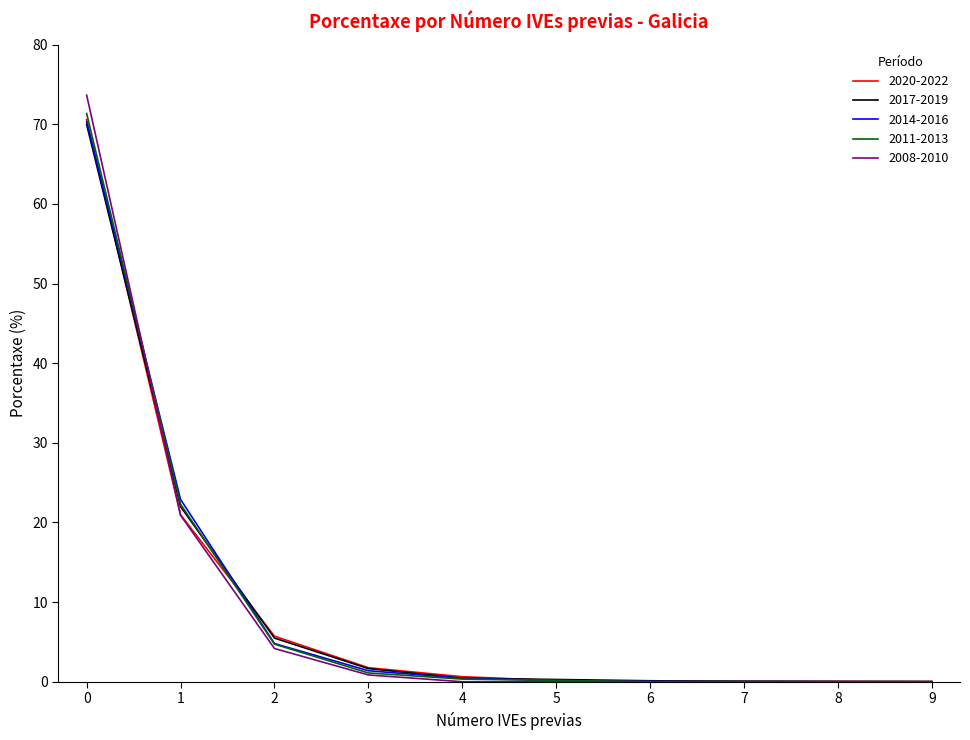

True or false: 2008-2010 and 2017-2019 intersect in this chart.

True